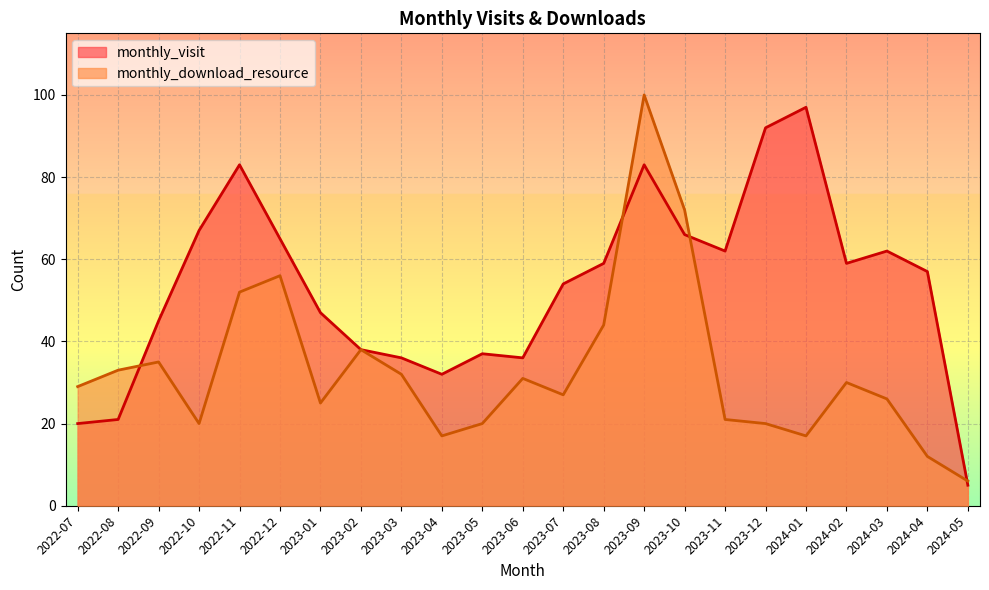

How many intersections are there between monthly_visit and monthly_download_resource?

4